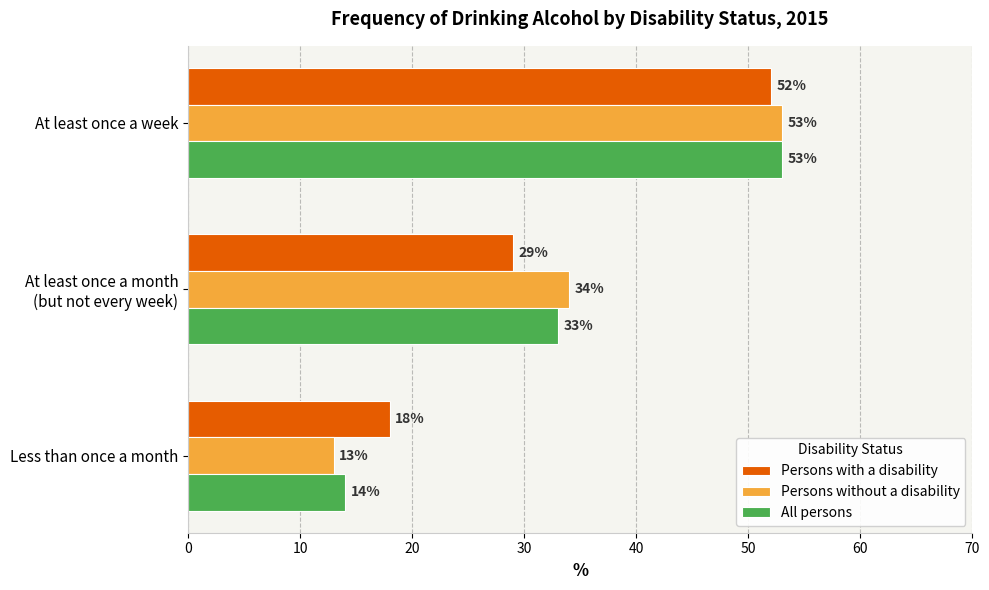

At which label does All persons reach its minimum?

Less than once a month